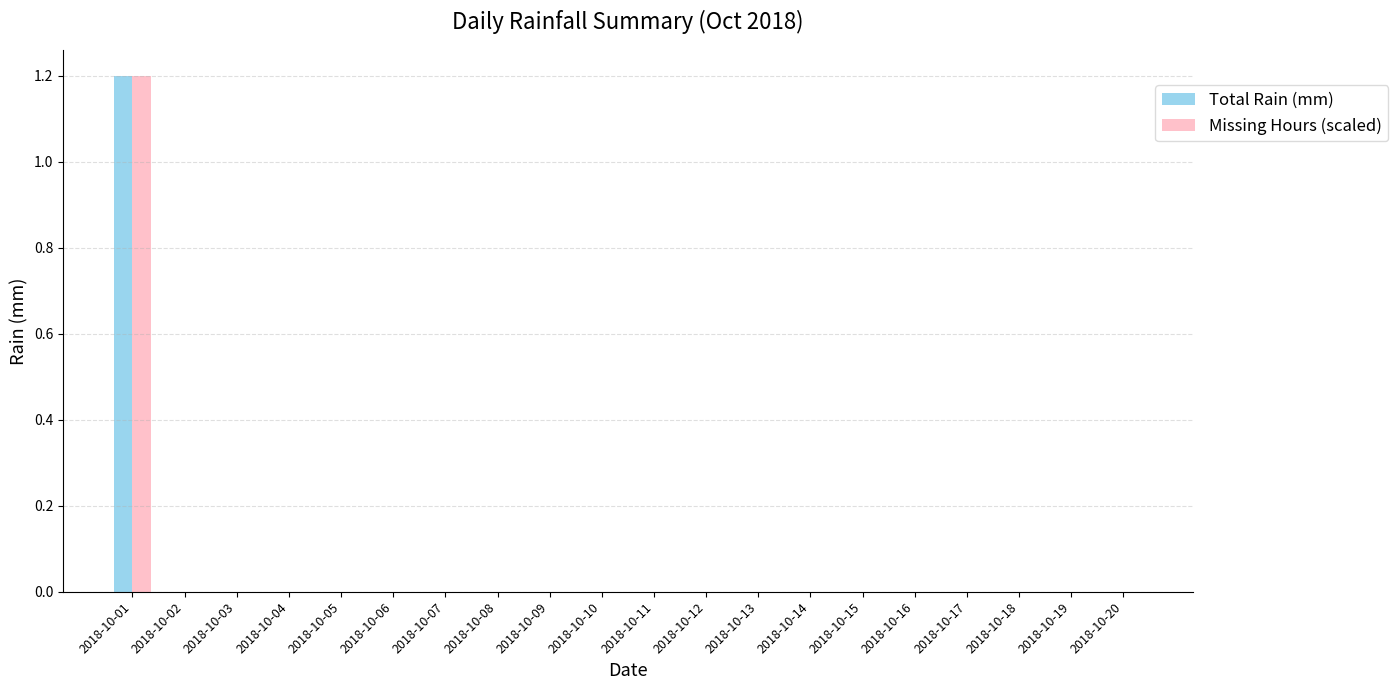

At which label does Missing Hours (scaled) reach its peak?

2018-10-01